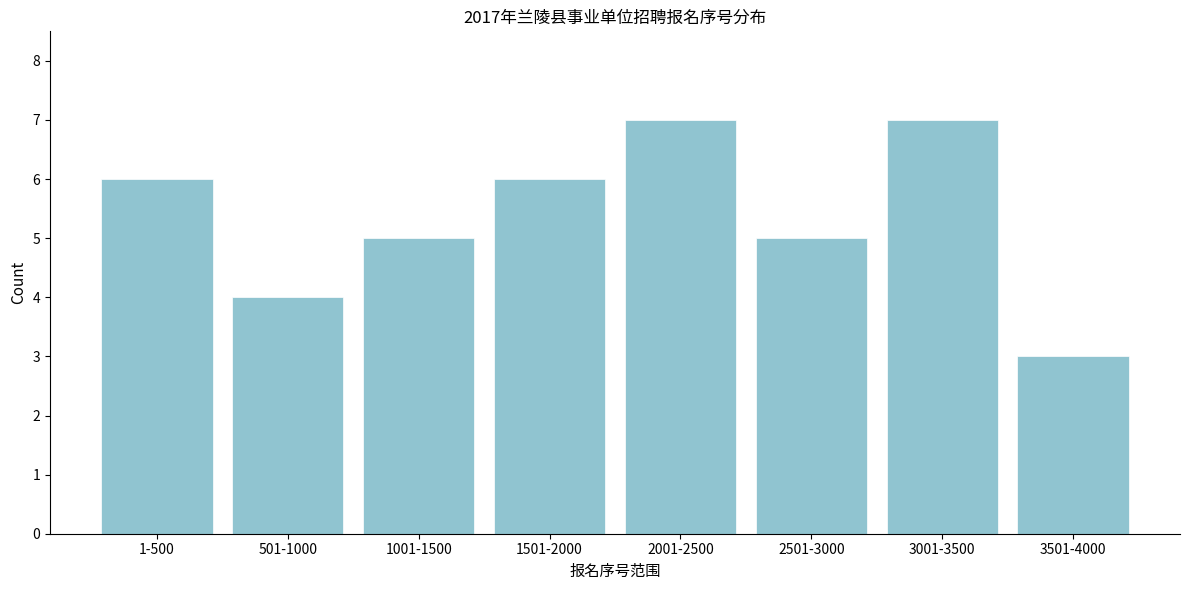

Reading left to right, what are all the values shown in this chart?

6	4	5	6	7	5	7	3